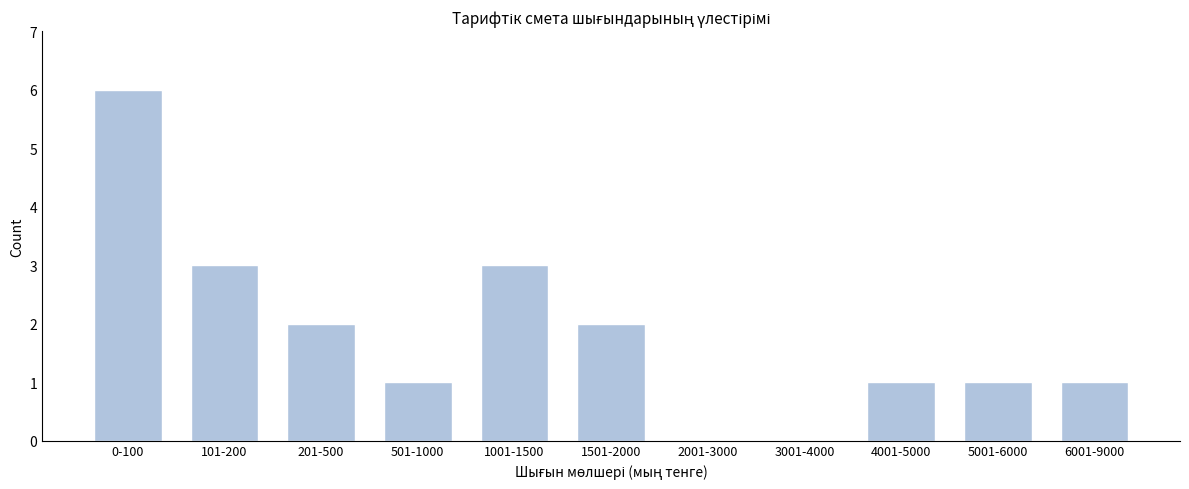

Reading left to right, list all the values displayed in this chart.

0-100=6	101-200=3	201-500=2	501-1000=1	1001-1500=3	1501-2000=2	2001-3000=0	3001-4000=0	4001-5000=1	5001-6000=1	6001-9000=1